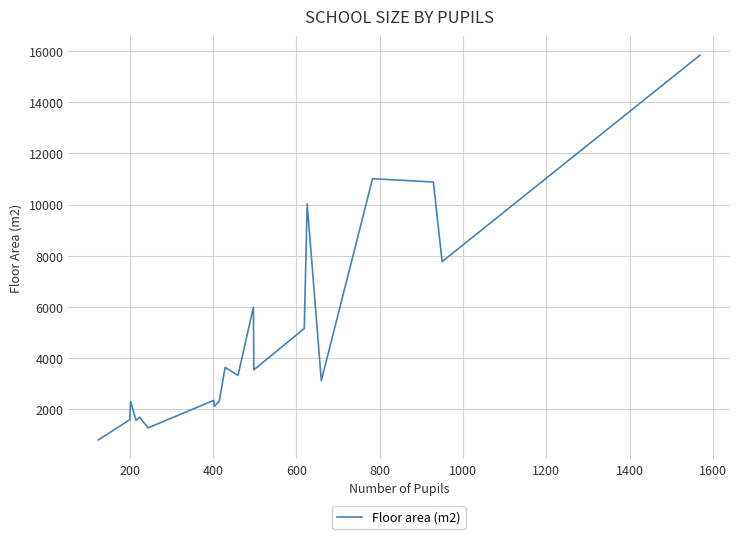

How many categories are shown in the chart?

20